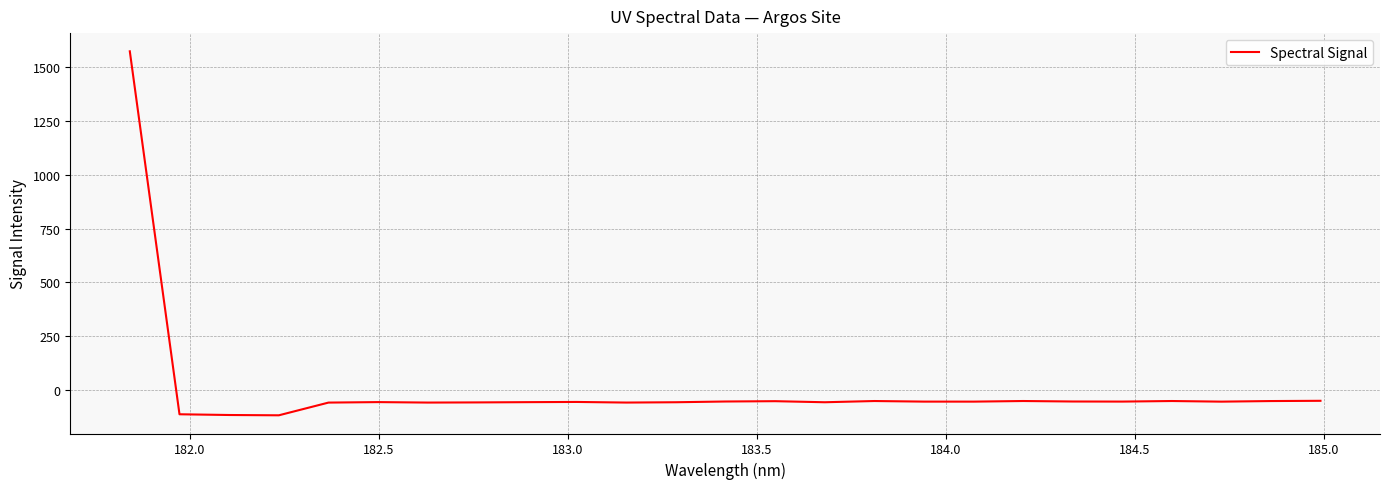

What is the difference between the maximum and minimum values?

1688.7